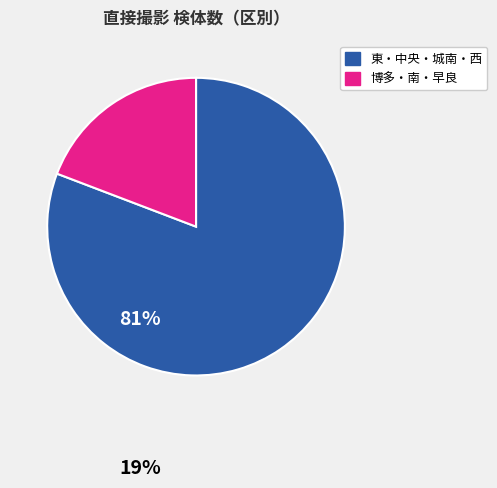

Is there a majority slice in this chart?

Yes